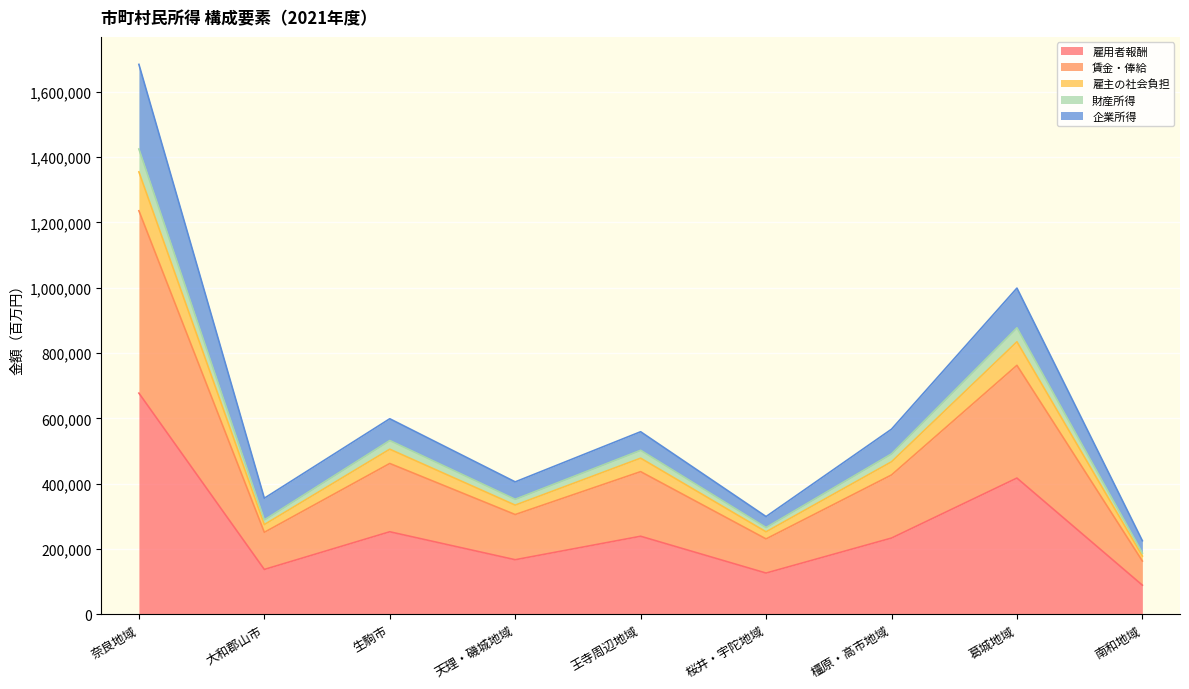

At which label is 雇用者報酬 closest to 383255?

葛城地域